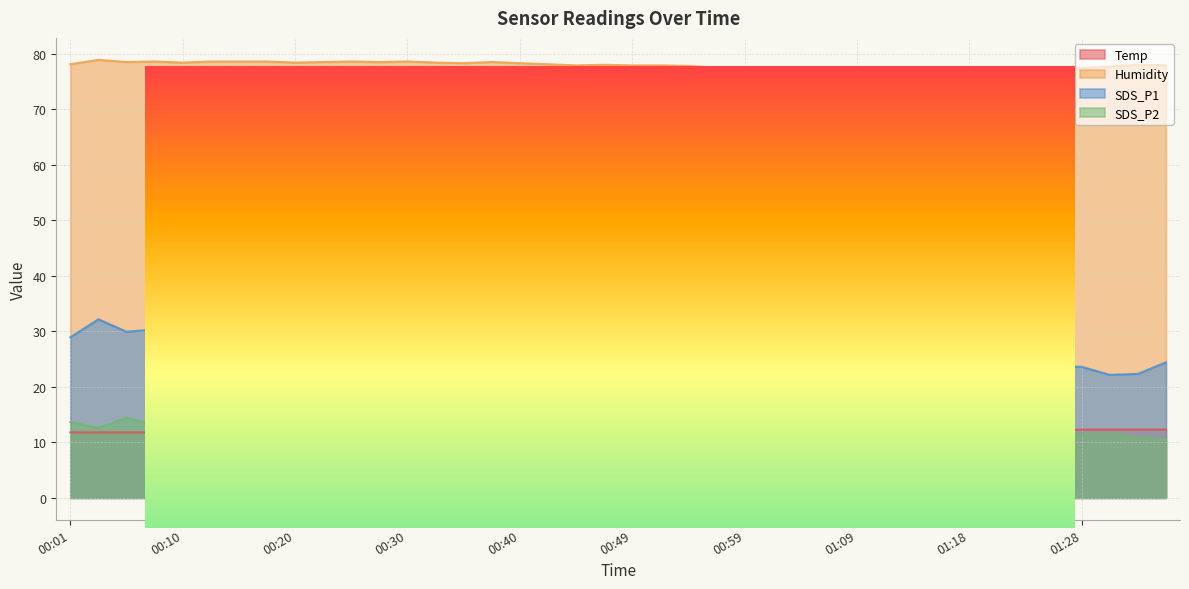

Which series has the largest range (max minus min)?

SDS_P1